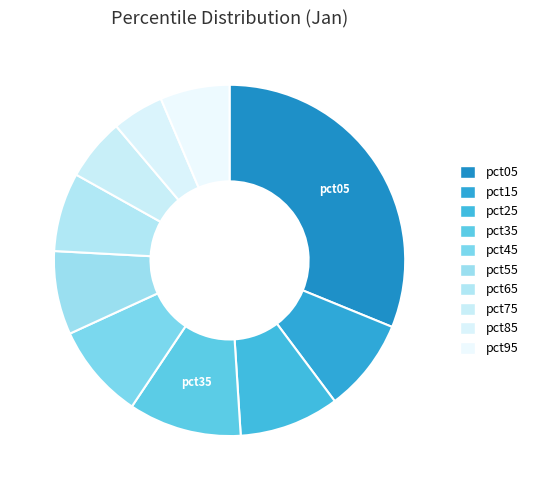

How many slices are in this pie chart?

10